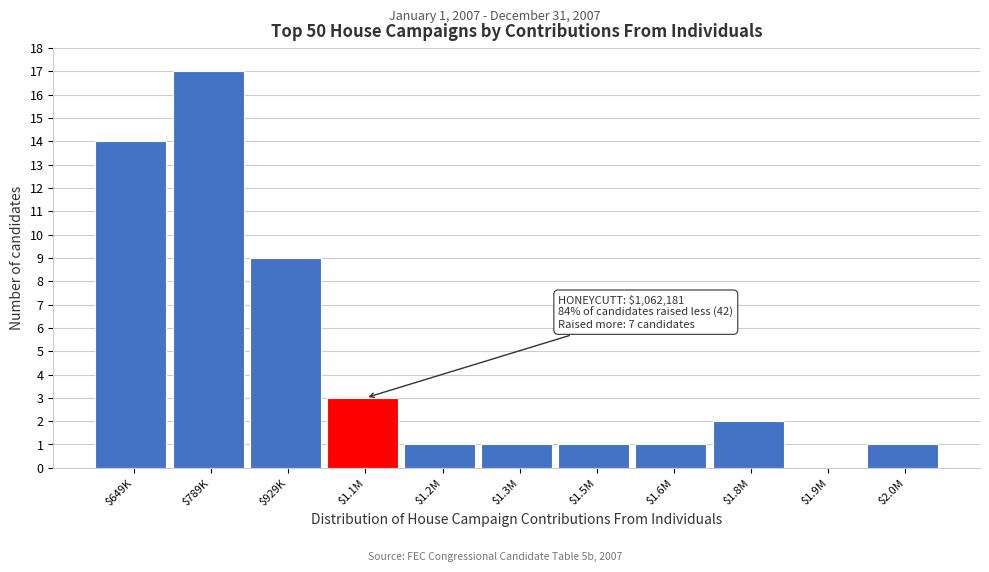

Which category has the highest value across all series?

$789K